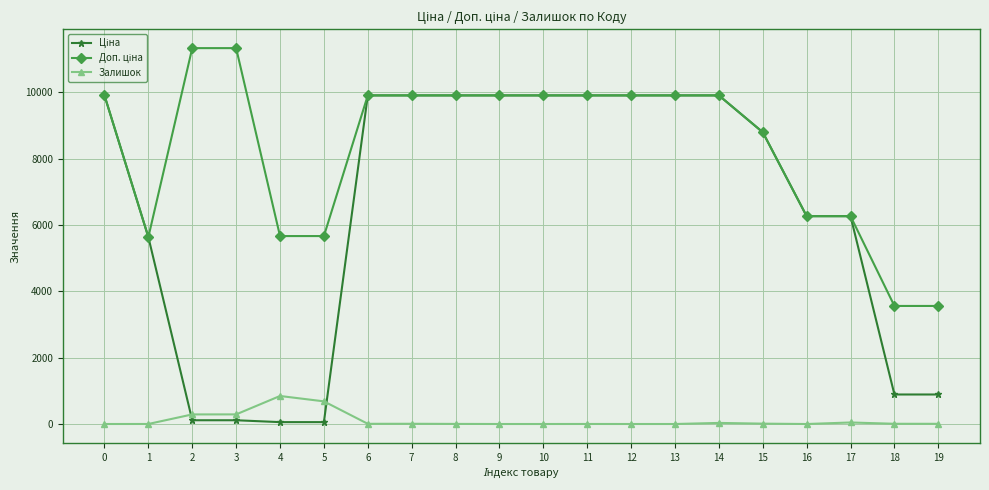

What is the maximum value for Залишок?

845.0